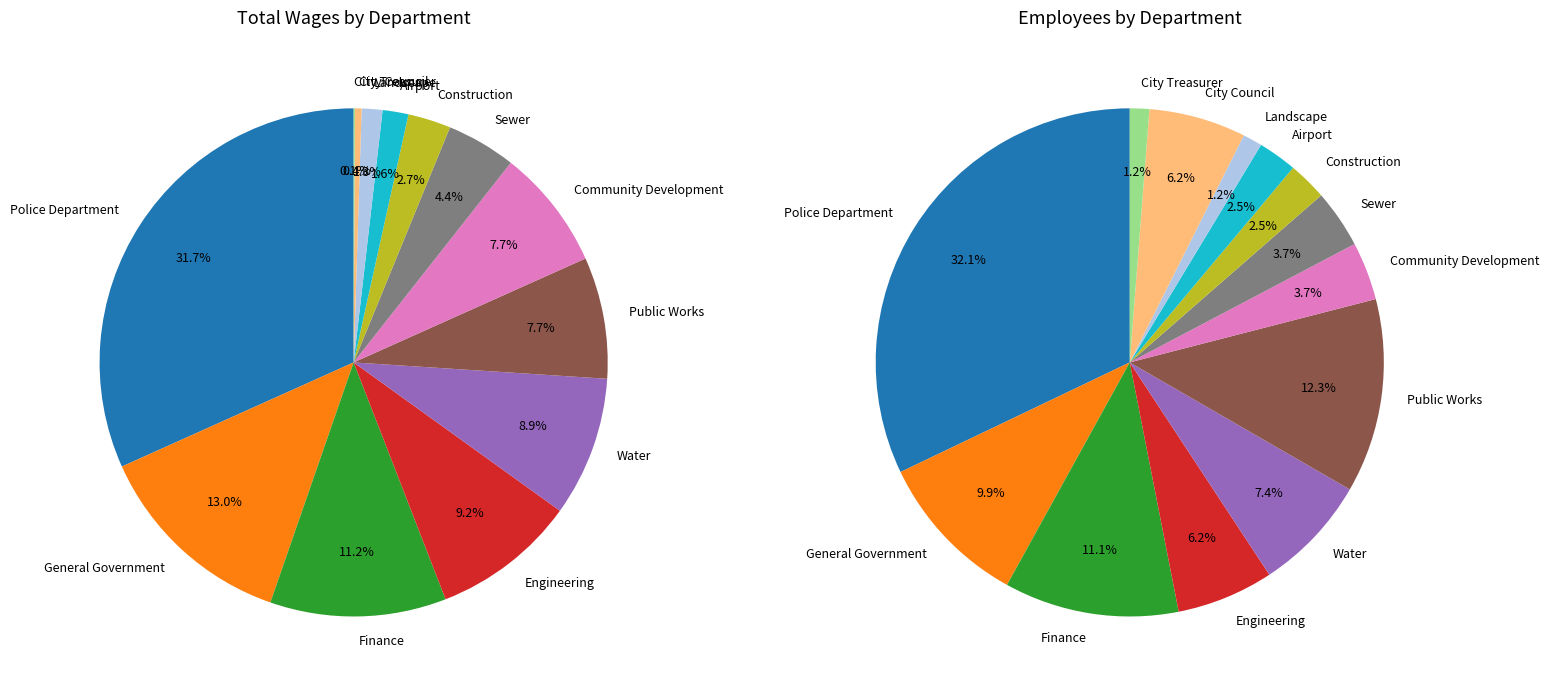

To the nearest percent, what portion does Engineering represent?

9%